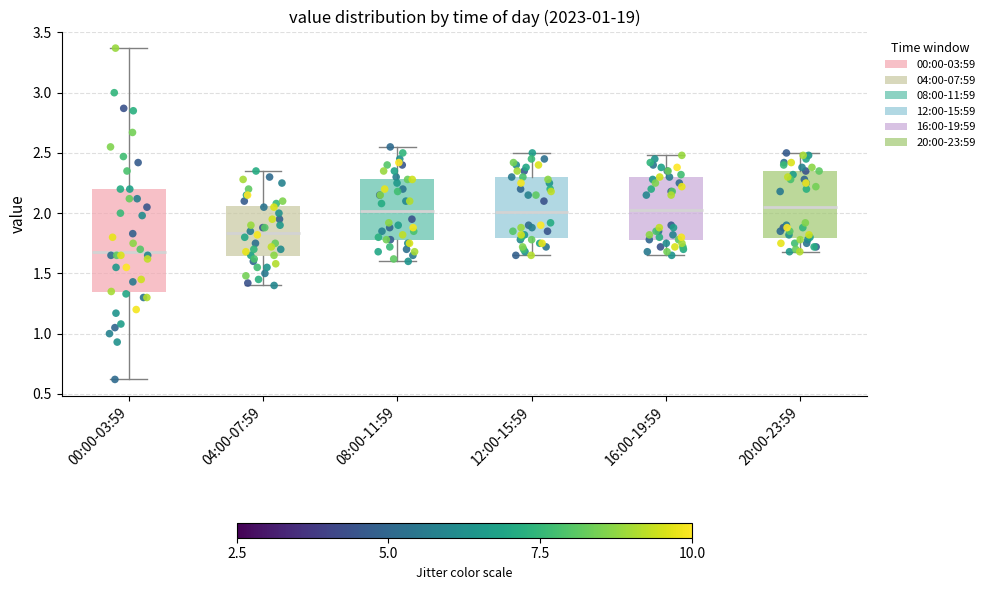

Reading left to right, read every box against the y-axis: the position of its median line, the range the box covers, and the ends of its whiskers. The values are not printed on the chart, so give them approximately, as read against the axis.

00:00-03:59: median 1.70, box 1.35 to 2.20, whiskers 0.60 to 3.35
04:00-07:59: median 1.85, box 1.65 to 2.05, whiskers 1.40 to 2.35
08:00-11:59: median 2.00, box 1.80 to 2.30, whiskers 1.60 to 2.55
12:00-15:59: median 2.00, box 1.80 to 2.30, whiskers 1.65 to 2.50
16:00-19:59: median 2.05, box 1.80 to 2.30, whiskers 1.65 to 2.50
20:00-23:59: median 2.05, box 1.80 to 2.35, whiskers 1.70 to 2.50